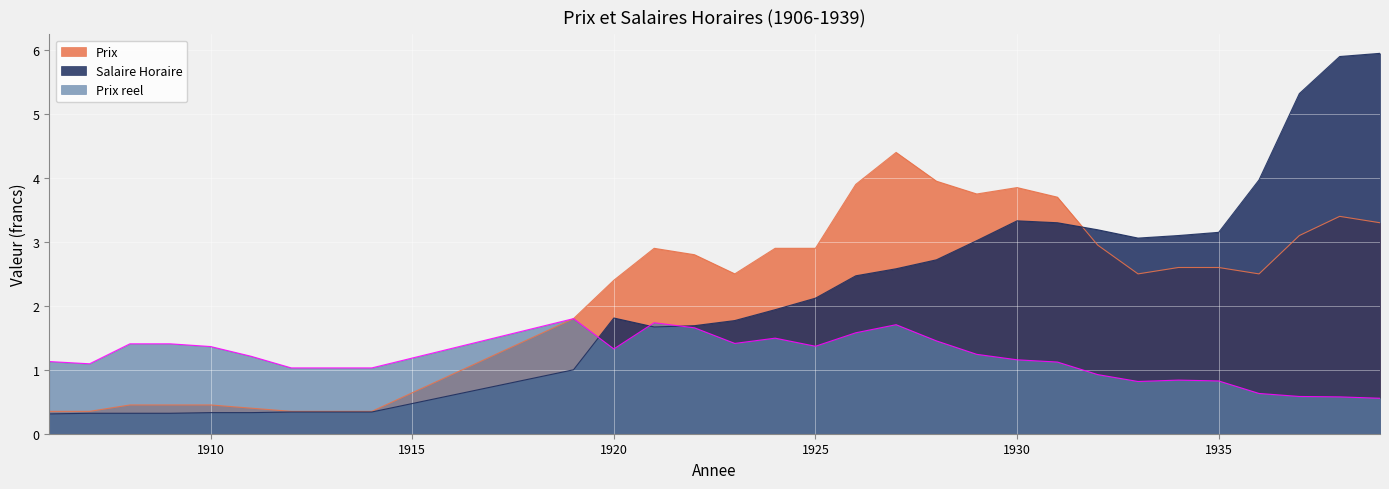

How many lines are shown in the chart?

3